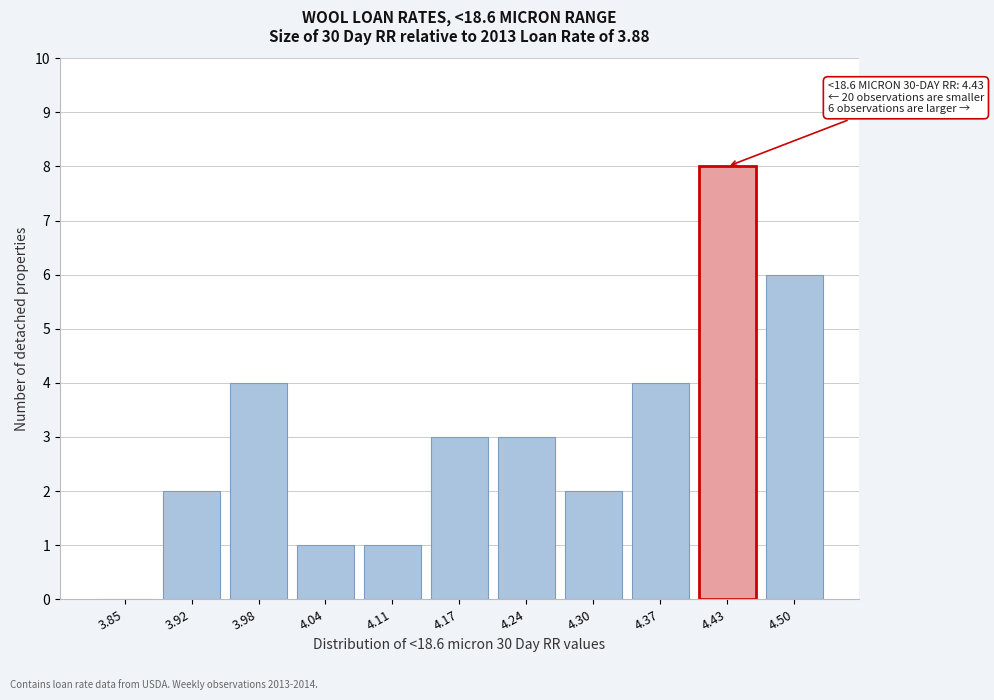

Reading left to right, list all the values displayed in this chart.

3.85=0	3.92=2	3.98=4	4.04=1	4.11=1	4.17=3	4.24=3	4.30=2	4.37=4	4.43=8	4.50=6